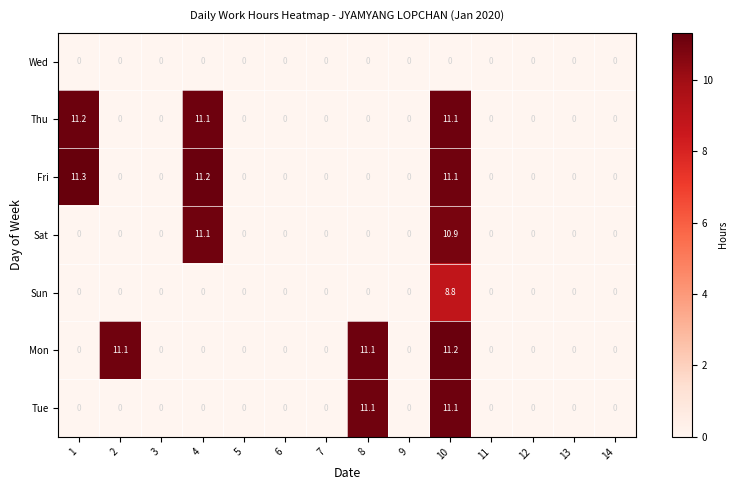

At which category does the chart reach its peak across all series?

1